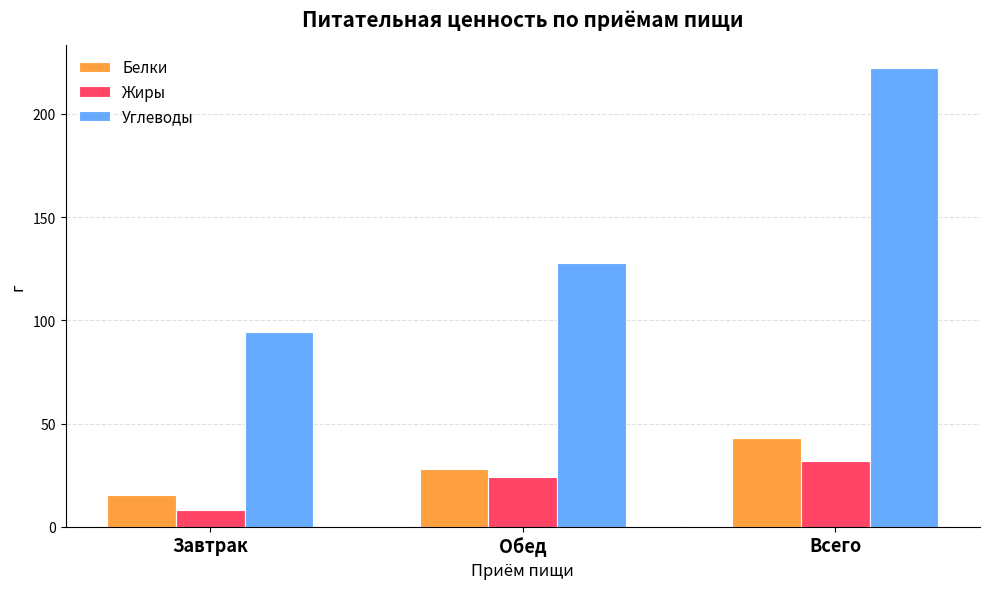

What is the highest value of the Белки series?

43.0